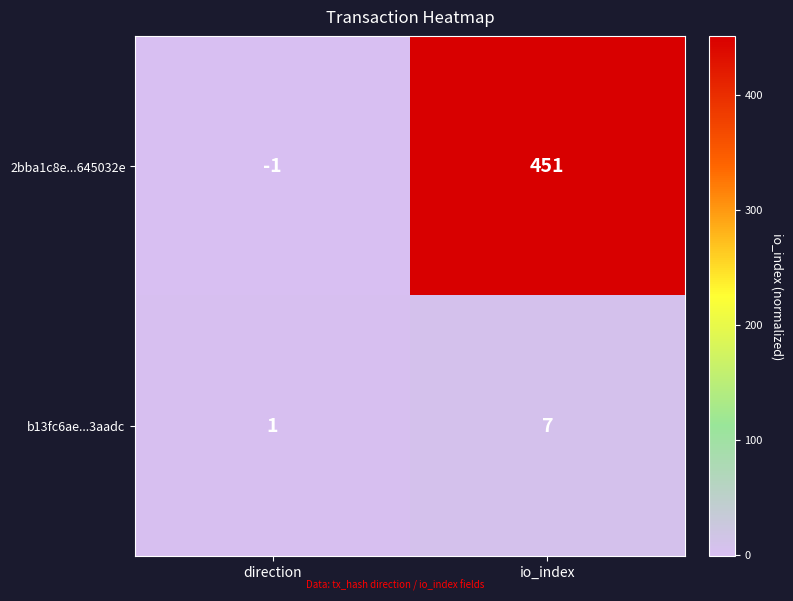

At which category is the sum across all series the highest?

io_index